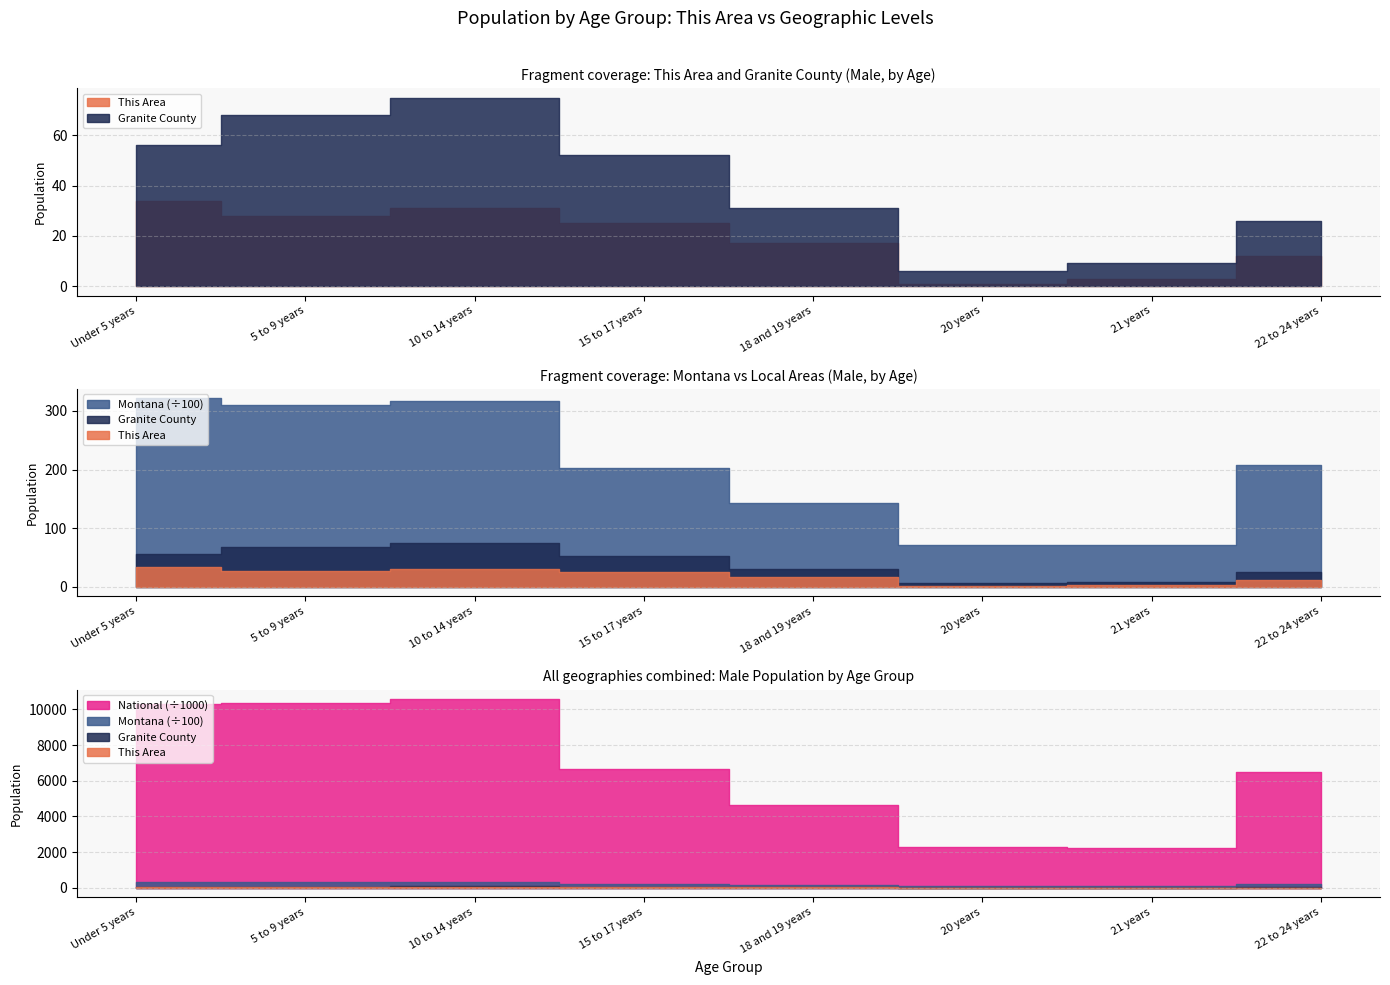

Which series has the widest spread of values?

National